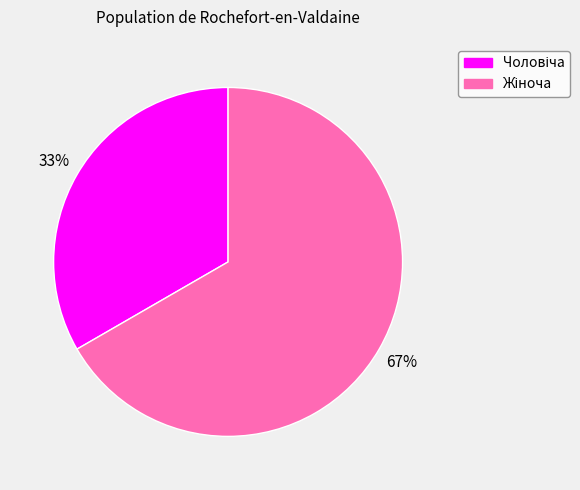

Is there any slice that represents more than half of the pie?

Yes